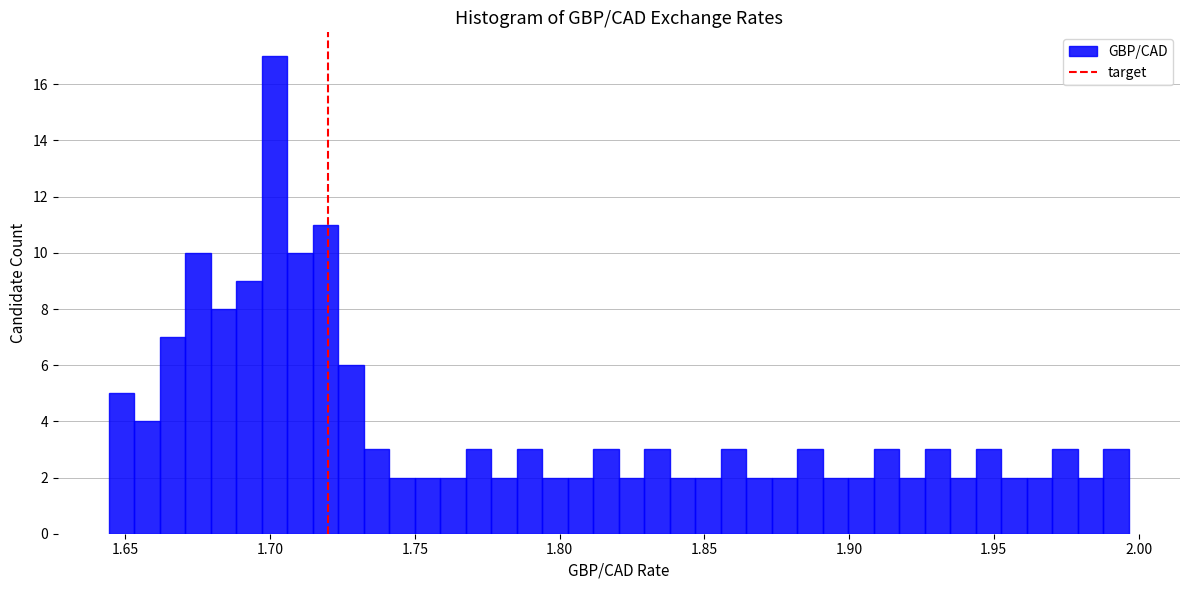

Around what value on the x-axis is the tallest bar? Give the approximate position of its centre, as read against the axis.

1.700